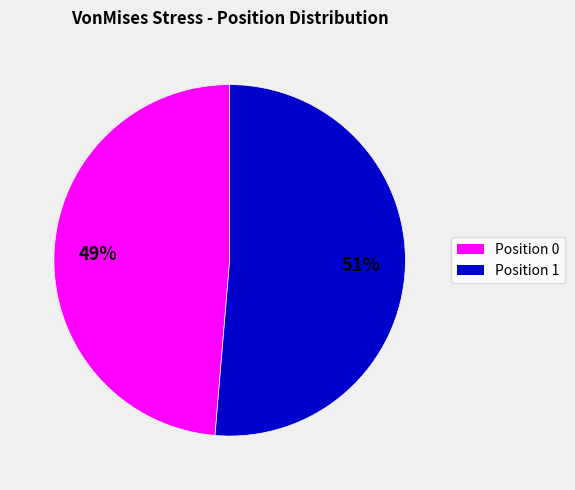

Is there a majority slice in this chart?

Yes